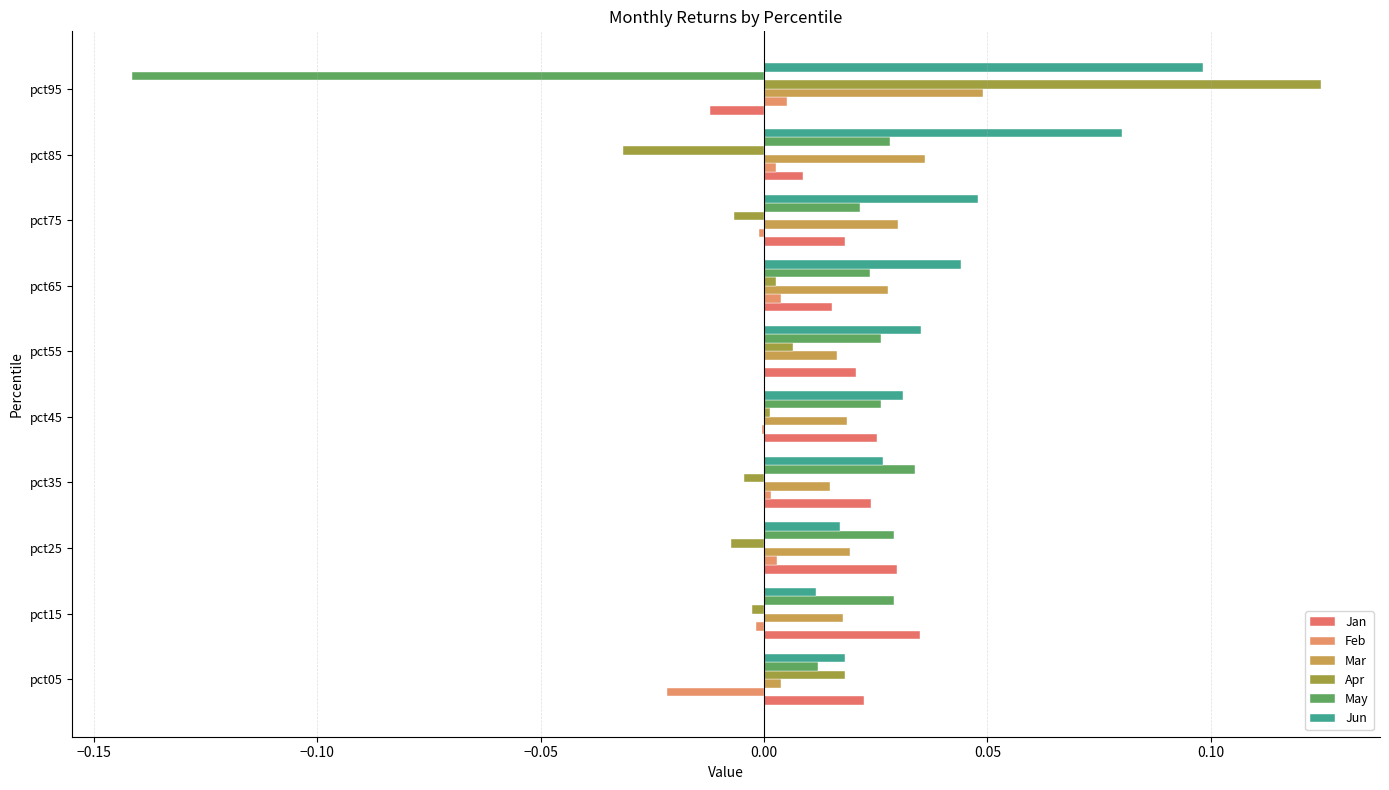

How many categories are shown in the chart?

10